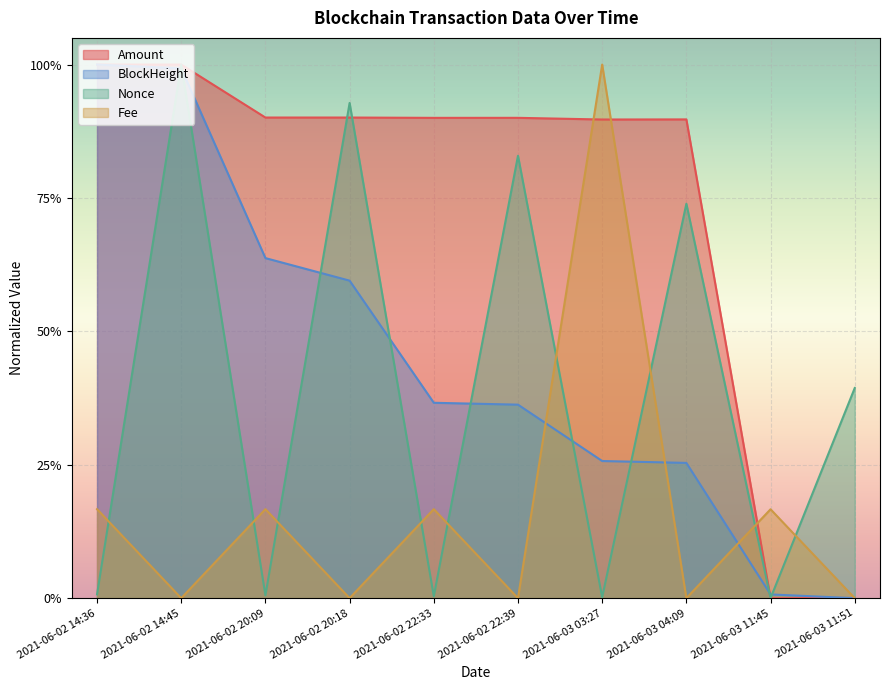

Count the number of categories in the chart.

10